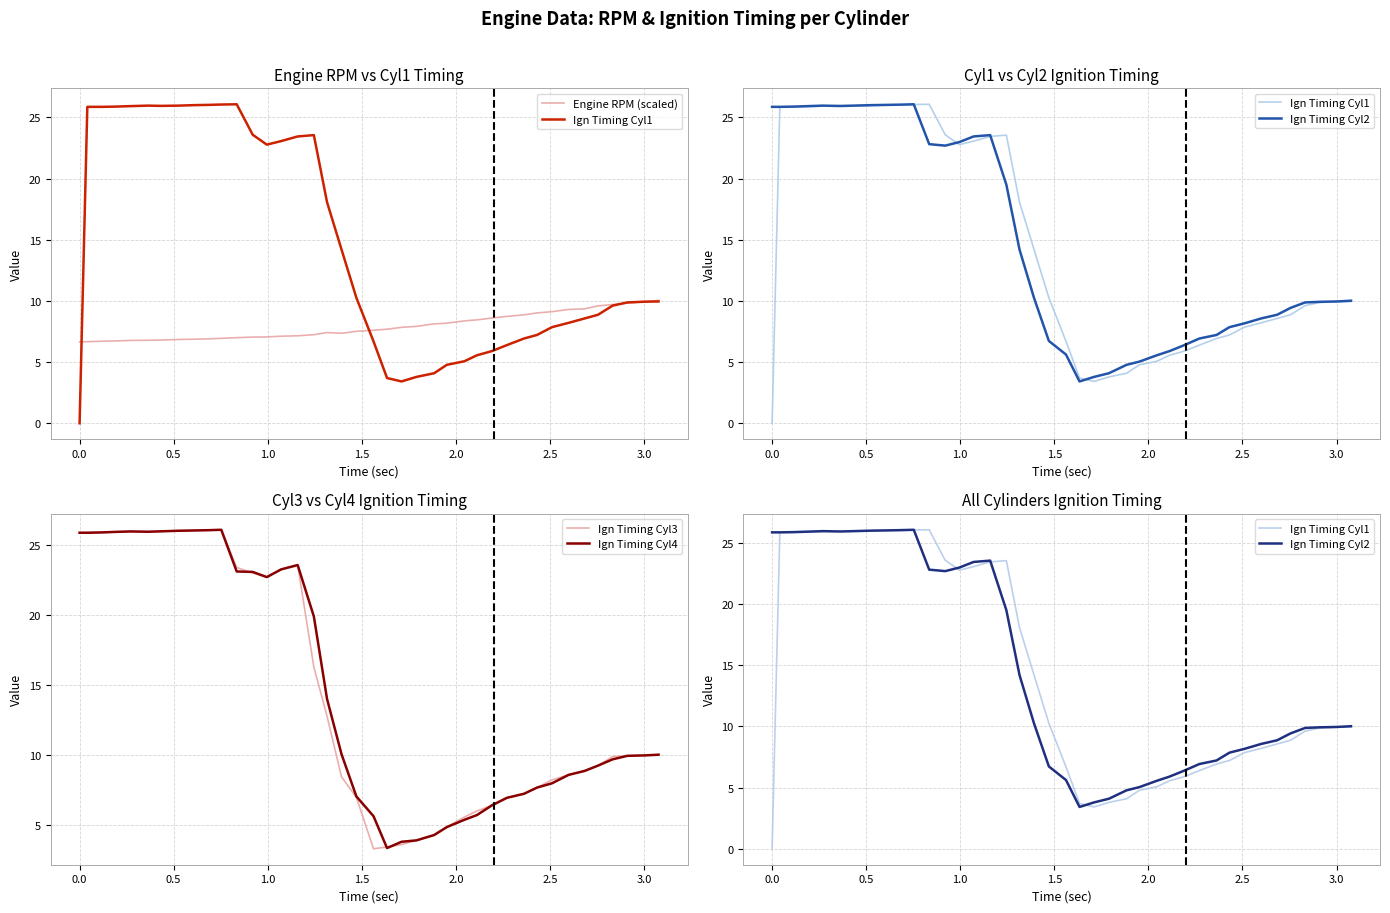

What is the minimum value for Ign Timing Cyl3?

3.3